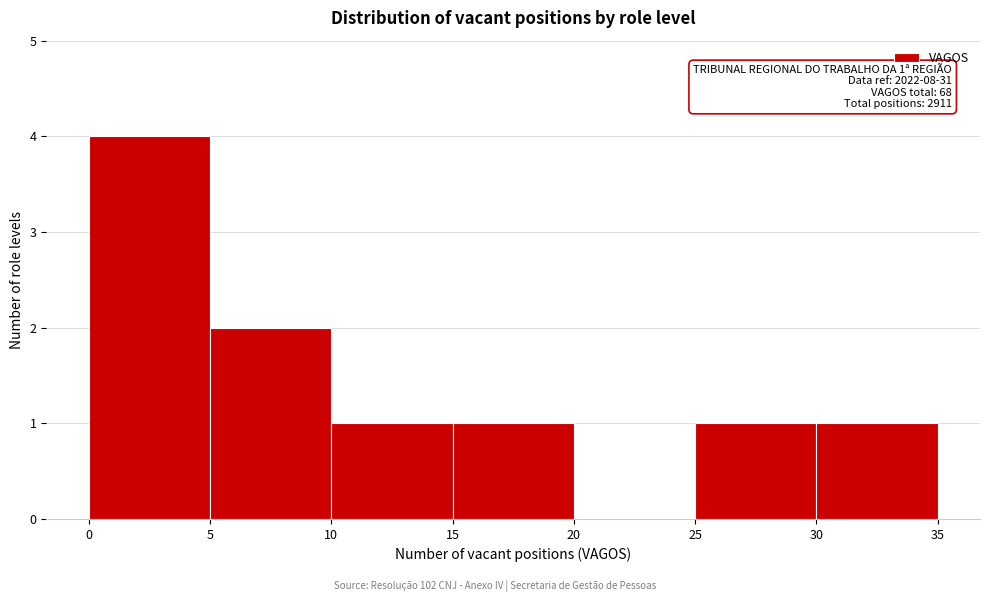

Which range on the x-axis has the tallest bar?

0 to 5